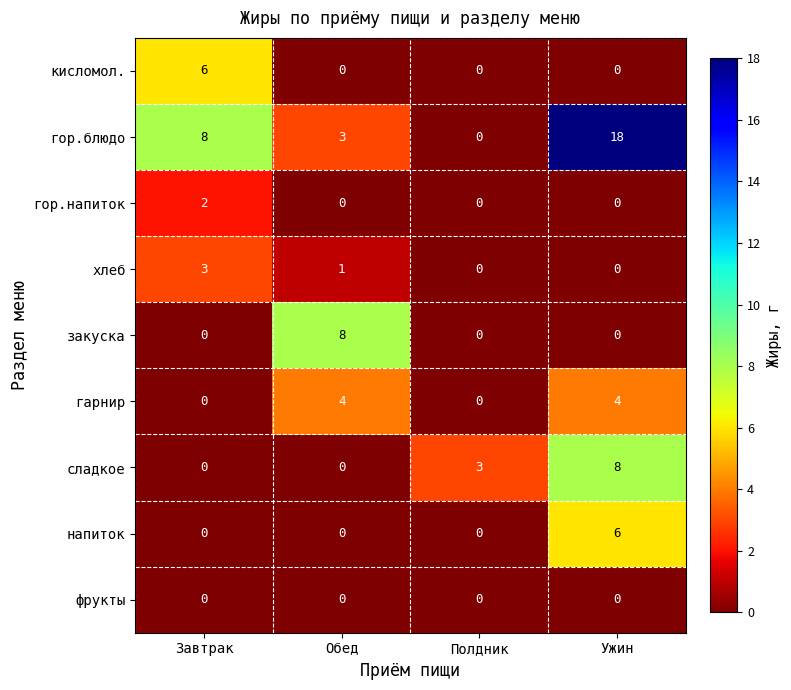

What is the sum of the хлеб values at Обед and Завтрак?

4